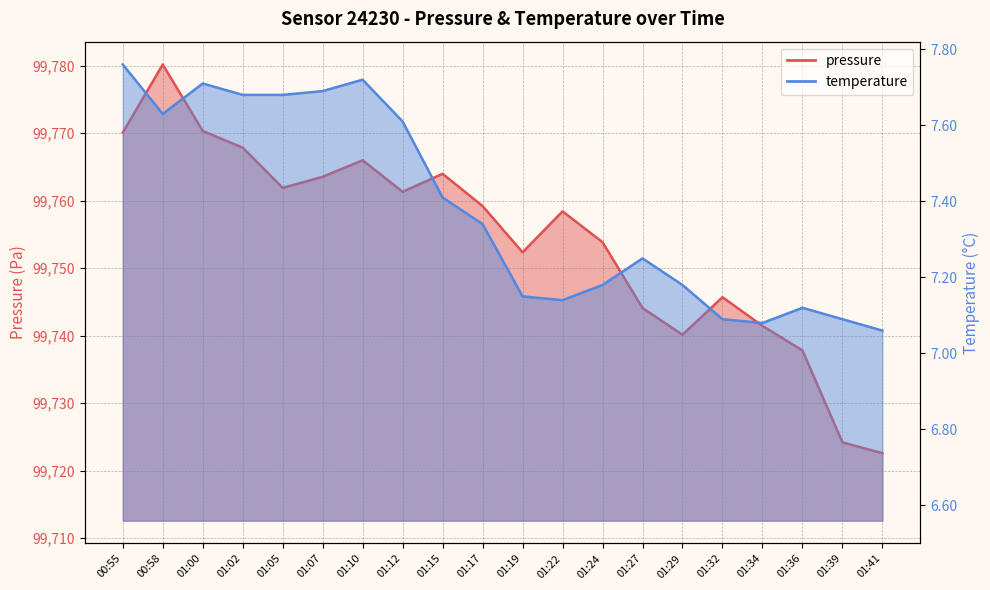

What position from the left is 01:02?

4